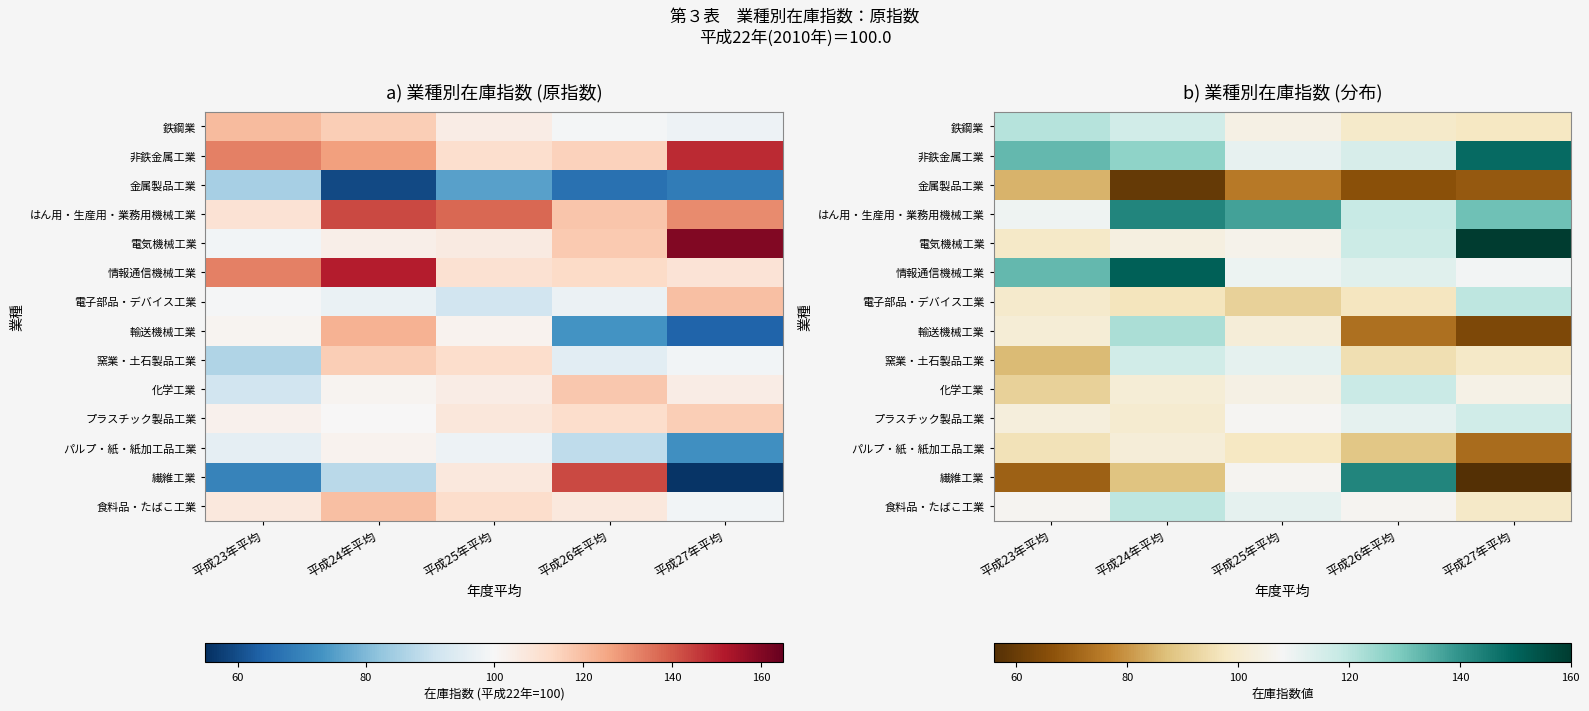

Count the number of categories in the chart.

5